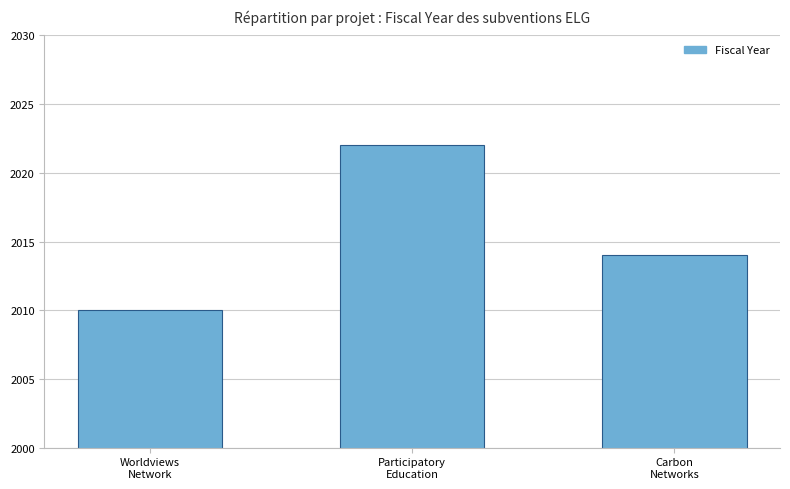

What is the label of the 1st bar from the right?

Carbon
Networks